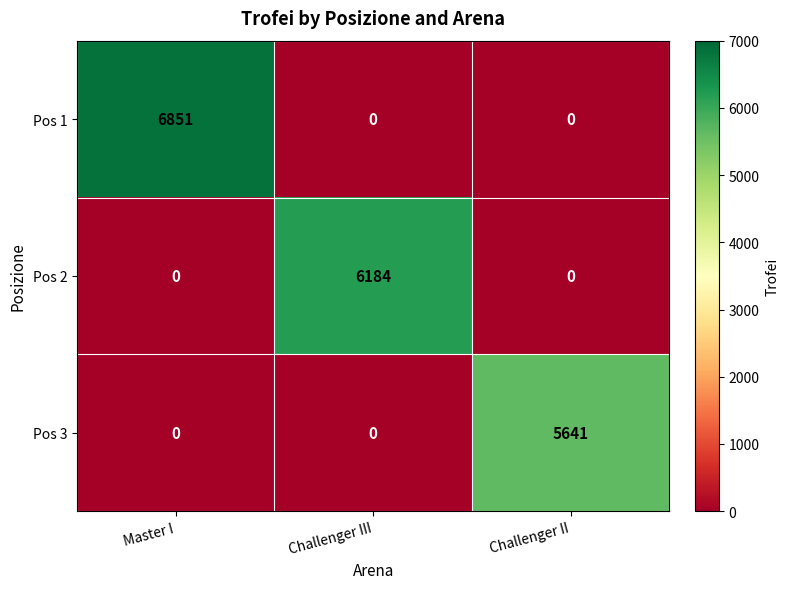

What is the difference between the maximum and minimum values in the Pos 2 series?

6184